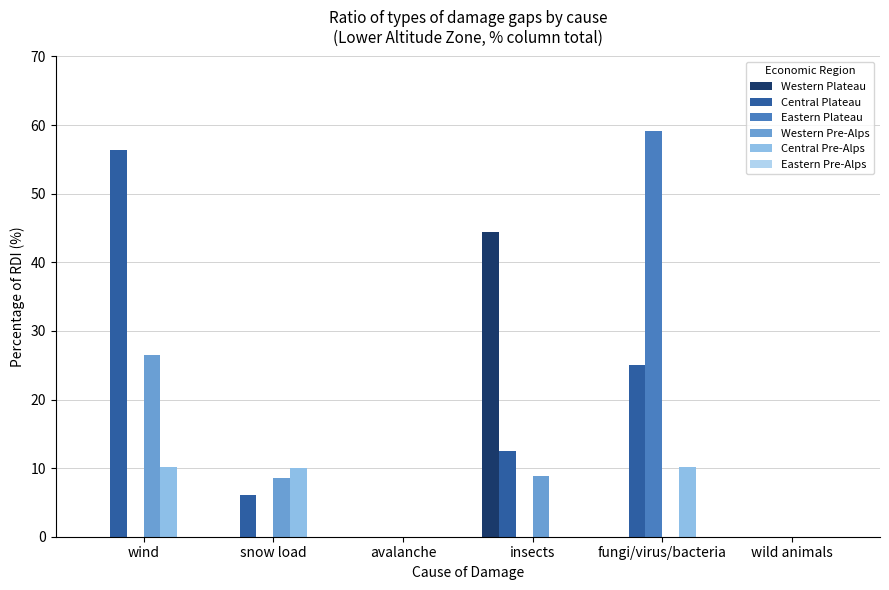

What is the approximate value of Central Plateau at snow load?

6.1